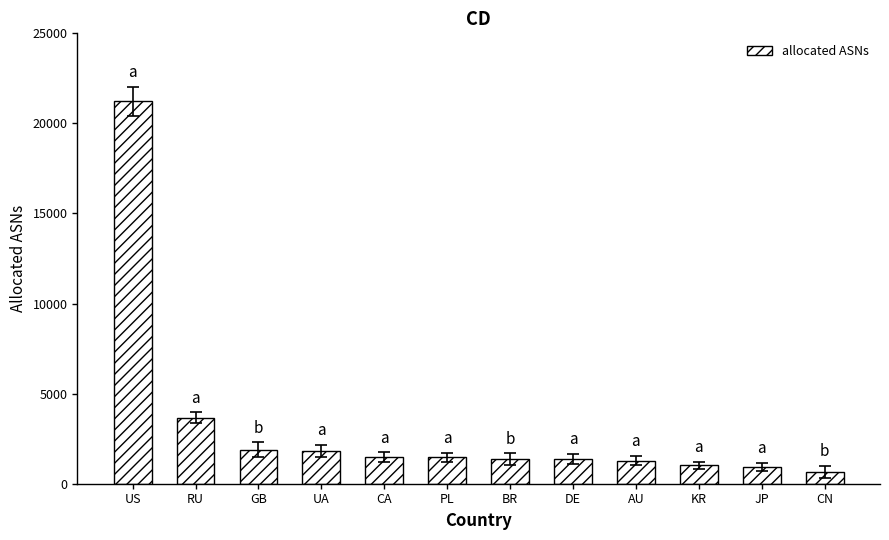

Is it true that the value at RU is 1677?

False